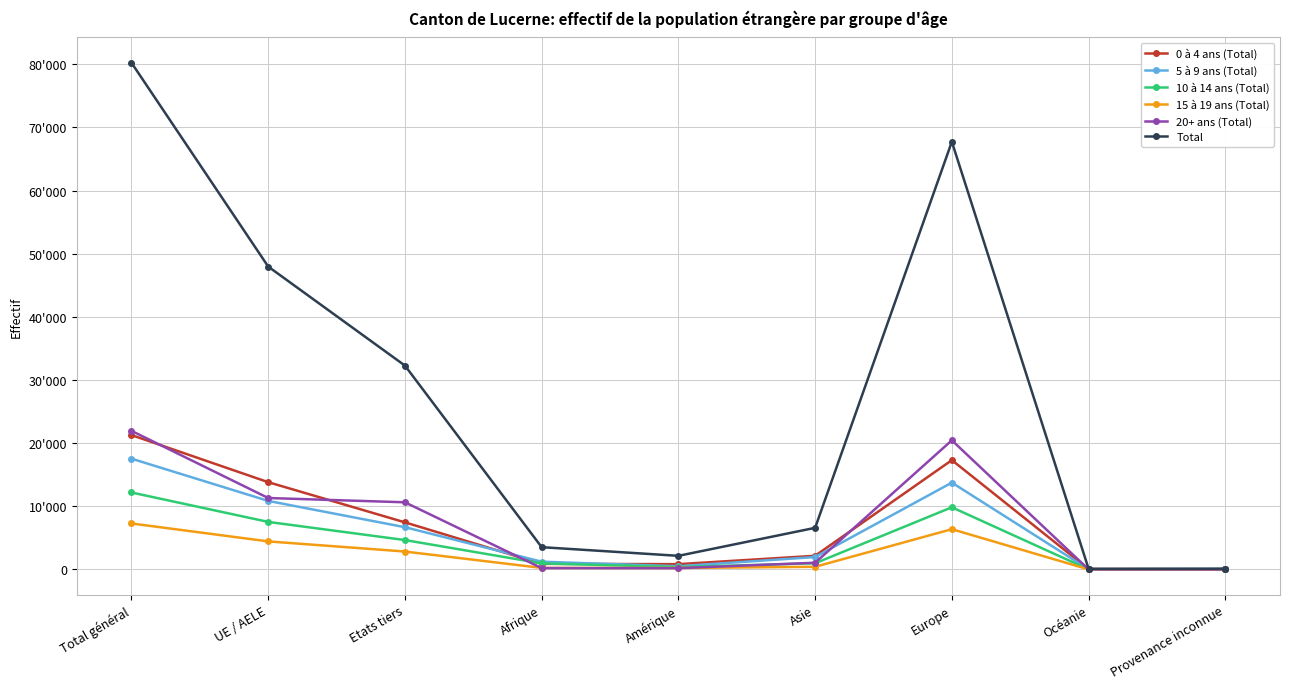

What are all the series names shown in the legend?

0 à 4 ans (Total), 5 à 9 ans (Total), 10 à 14 ans (Total), 15 à 19 ans (Total), 20+ ans (Total), Total